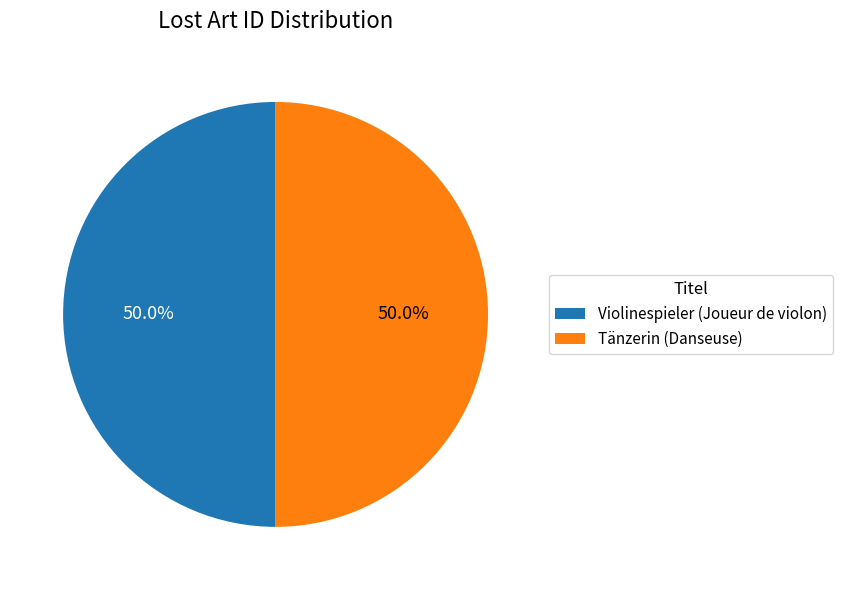

What portion of the pie excludes Violinespieler (Joueur de violon)?

50.0%